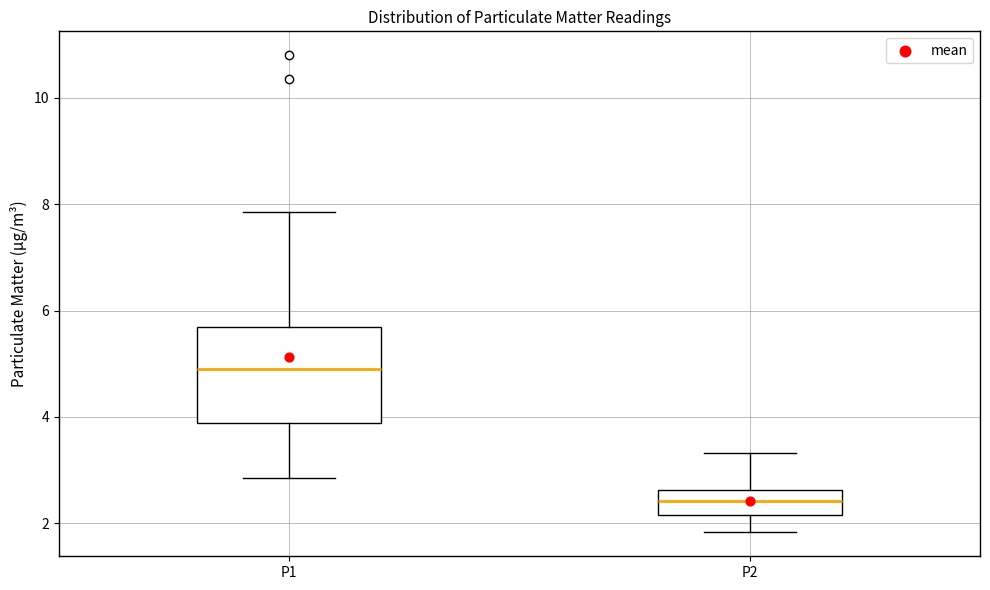

Reading left to right, transcribe this box plot: for each box, give where its median line is, the range the box spans, and where its two whiskers end, as read against the y-axis. The values are not printed on the chart, so give them approximately, as read against the axis.

P1: median 5.0, box 3.8 to 5.6, whiskers 2.8 to 7.8
P2: median 2.4, box 2.2 to 2.6, whiskers 1.8 to 3.4